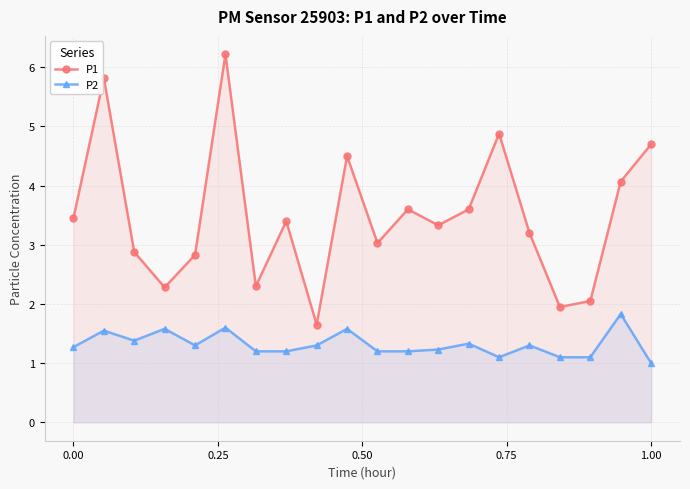

Which series has the largest total across all categories?

P1